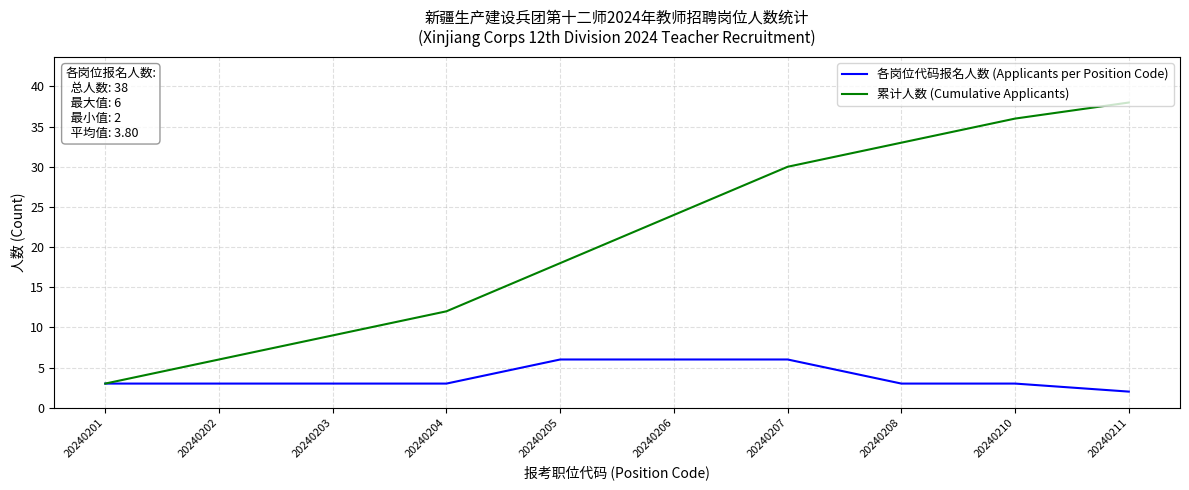

How many values in the 累计人数 (Cumulative Applicants) series are below 24?

5